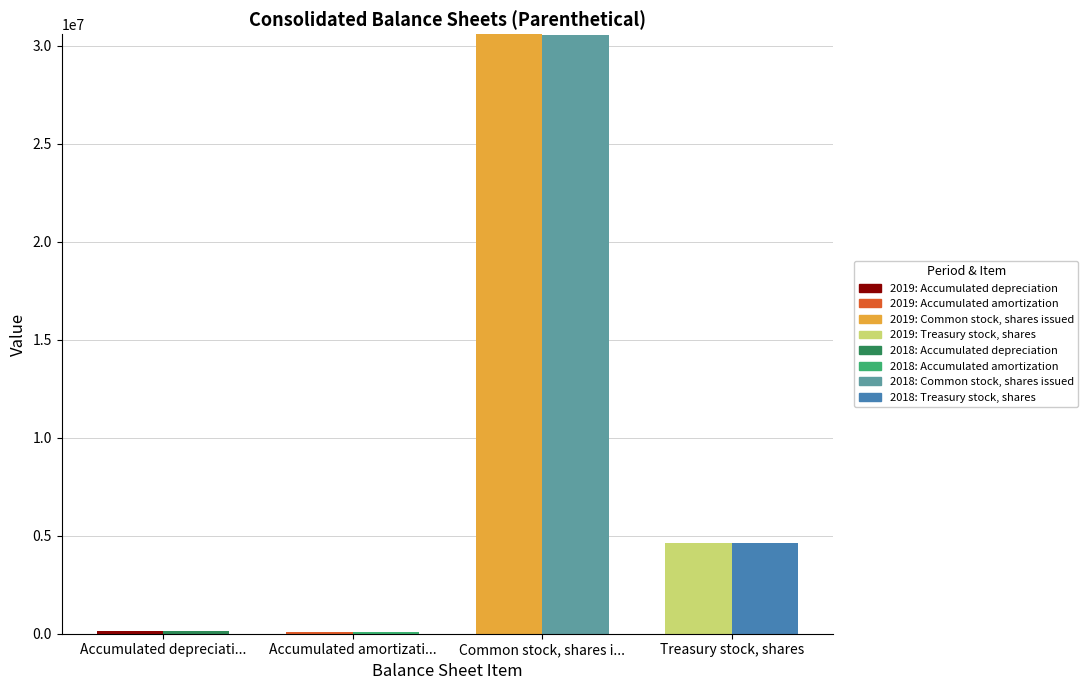

Where is Jun. 30, 2019 nearest to the value 15351589?

Treasury stock, shares